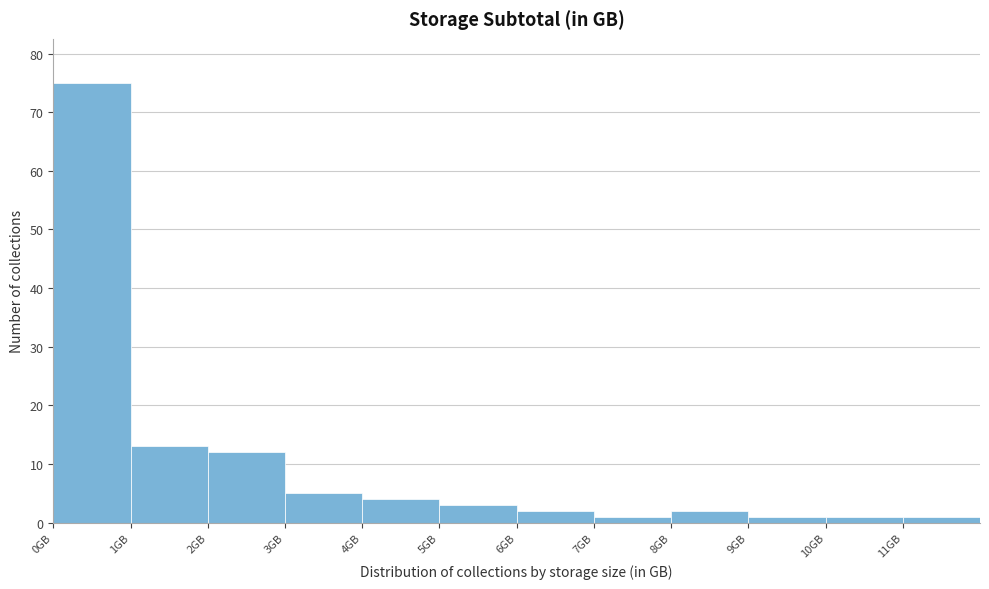

Reading left to right, list every bar in this chart as the range it spans on the x-axis followed by its height. The values are not printed on the chart, so give them approximately, as read against the axis.

0 to 1: 75
1 to 2: 13
2 to 3: 12
3 to 4: 5
4 to 5: 4
5 to 6: 3
6 to 7: 2
7 to 8: 1
8 to 9: 2
9 to 10: 1
10 to 11: 1
11 to 12: 1